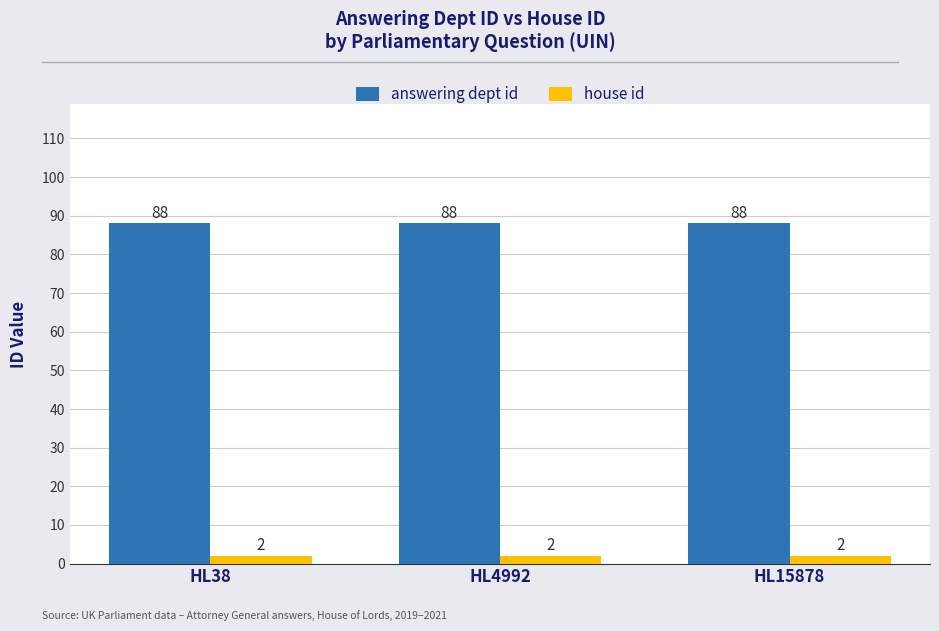

Is the value of house id at HL38 greater than the value of answering dept id at HL15878?

No